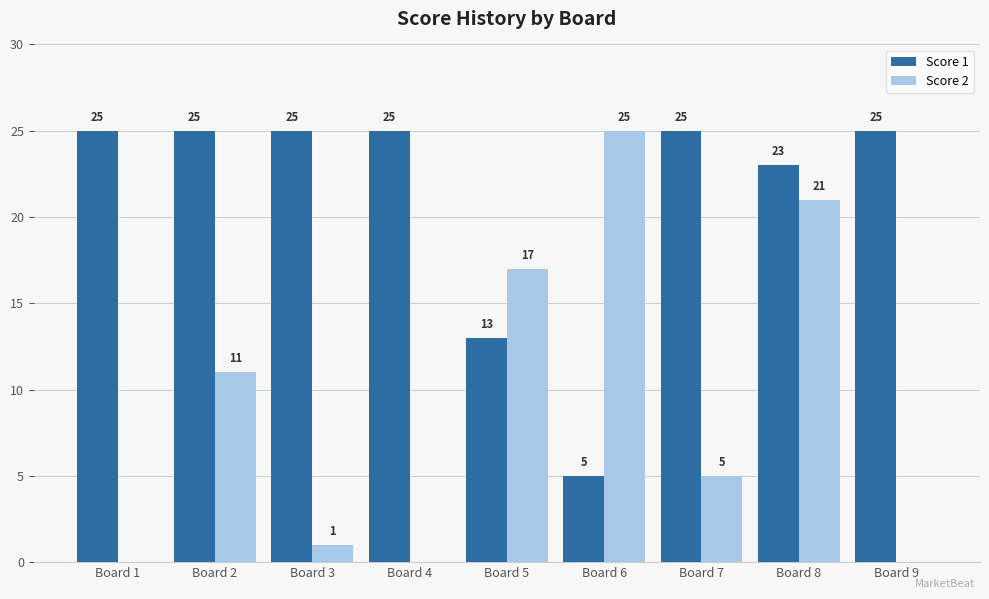

What is the sum of the Score 1 values at Board 1 and Board 3?

50